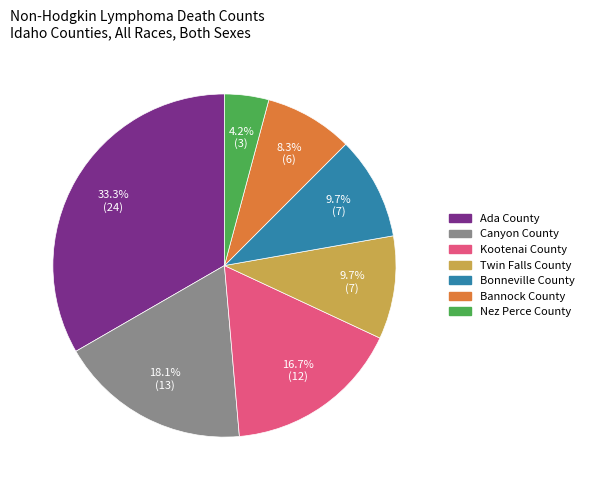

What is the total percentage of Nez Perce County and Ada County?

37.5%